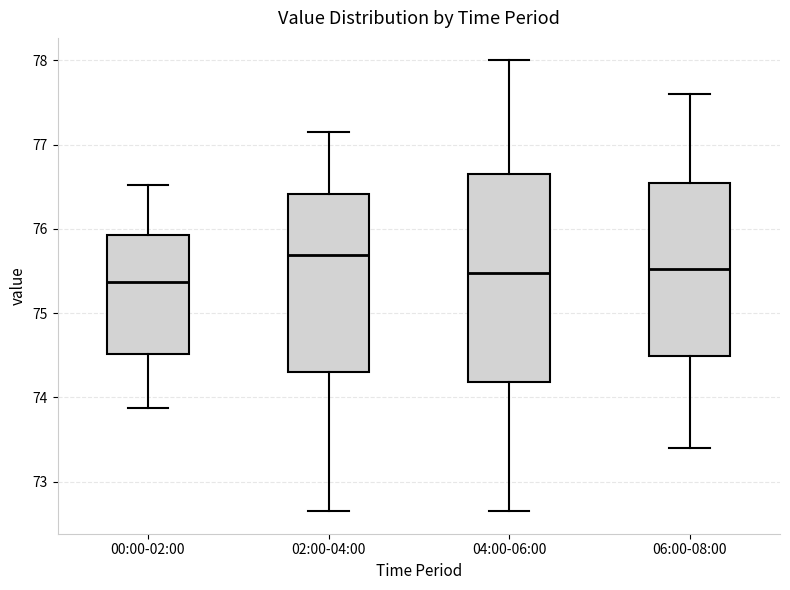

Reading left to right, transcribe this box plot: for each box, give where its median line is, the range the box spans, and where its two whiskers end, as read against the y-axis. The values are not printed on the chart, so give them approximately, as read against the axis.

00:00-02:00: median 75.4, box 74.5 to 75.9, whiskers 73.9 to 76.5
02:00-04:00: median 75.7, box 74.3 to 76.4, whiskers 72.7 to 77.2
04:00-06:00: median 75.5, box 74.2 to 76.7, whiskers 72.7 to 78.0
06:00-08:00: median 75.5, box 74.5 to 76.5, whiskers 73.4 to 77.6